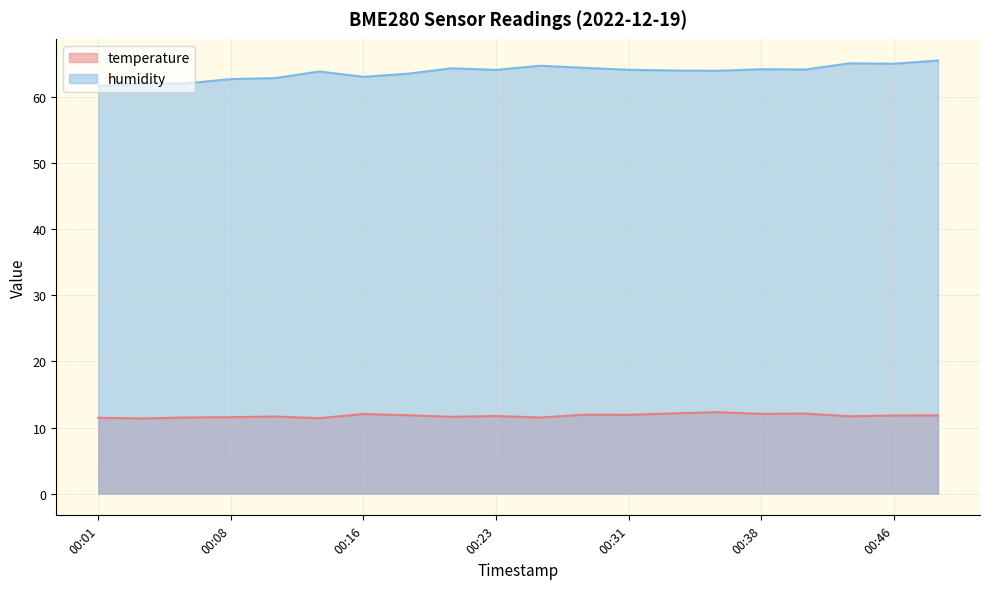

Reading left to right, list all the values displayed in this chart.

temperature: 11.5	11.4	11.5	11.6	11.7	11.4	12.1	11.9	11.6	11.8	11.5	11.9	11.9	12.1	12.3	12.1	12.1	11.7	11.8	11.8
humidity: 61.7	62.0	62.1	62.7	62.9	63.9	63.1	63.5	64.3	64.1	64.7	64.4	64.1	64.0	64.0	64.2	64.2	65.1	65.0	65.5